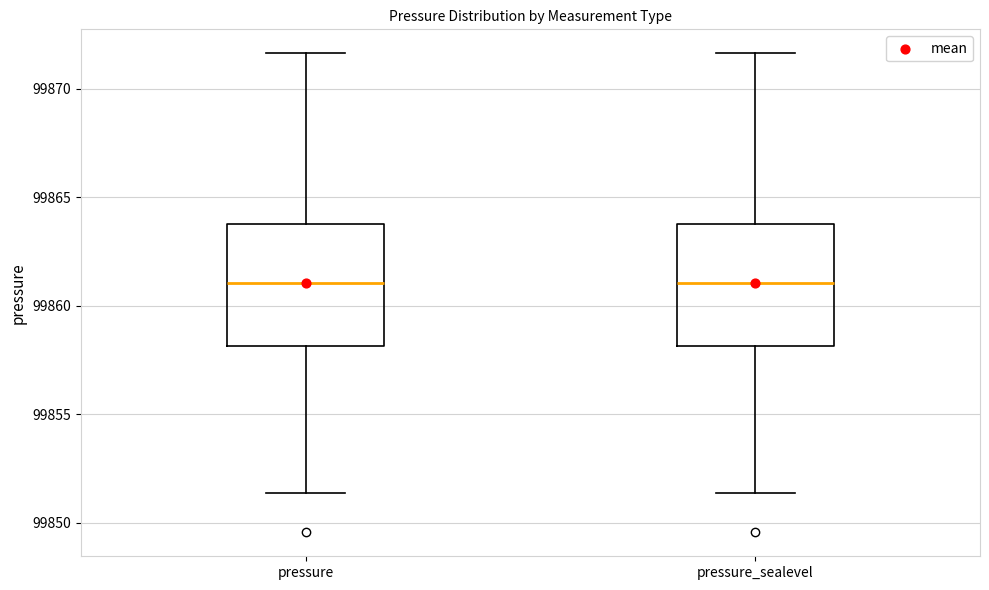

Reading left to right, read every box against the y-axis: the position of its median line, the range the box covers, and the ends of its whiskers. The values are not printed on the chart, so give them approximately, as read against the axis.

pressure: median 99861.0, box 99858.0 to 99864.0, whiskers 99851.5 to 99871.5
pressure_sealevel: median 99861.0, box 99858.0 to 99864.0, whiskers 99851.5 to 99871.5